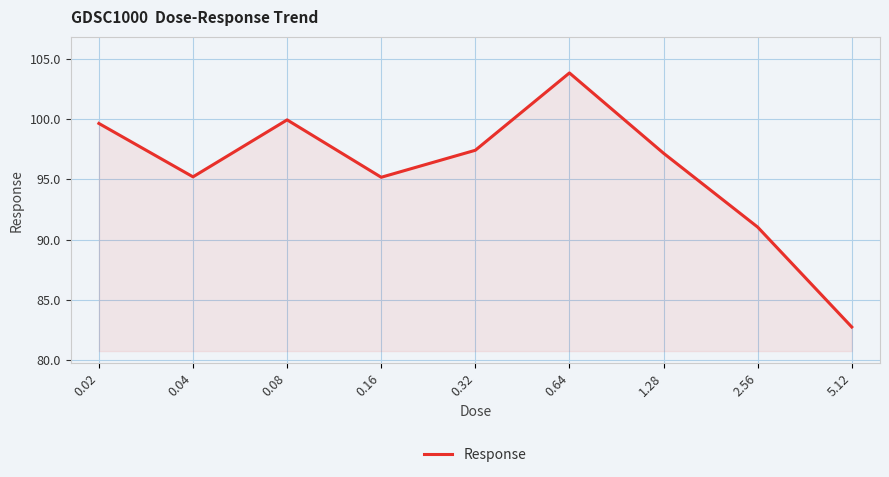

What position from the left is 0.04?

2